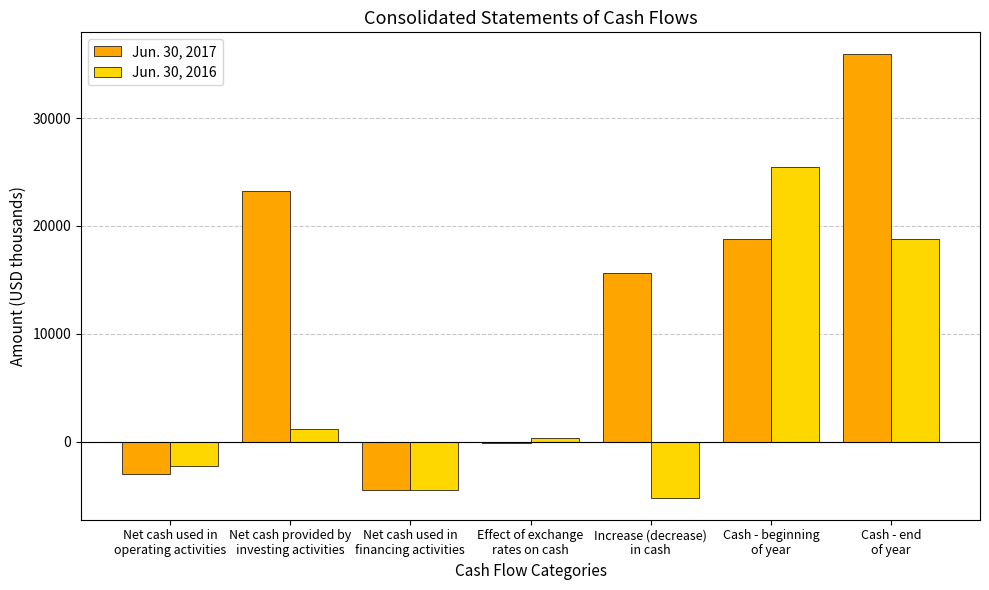

Count the number of categories in the chart.

7